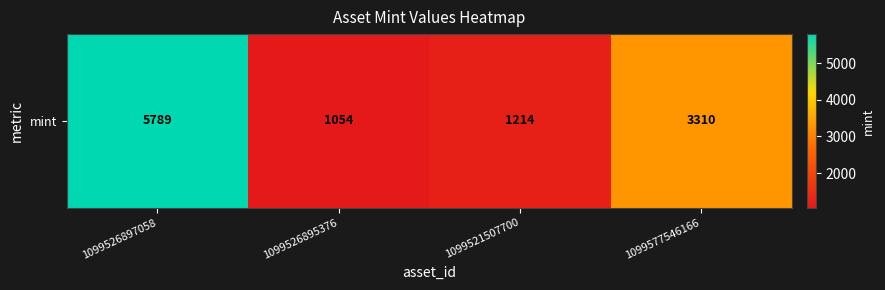

What is the minimum value shown in the chart?

1054